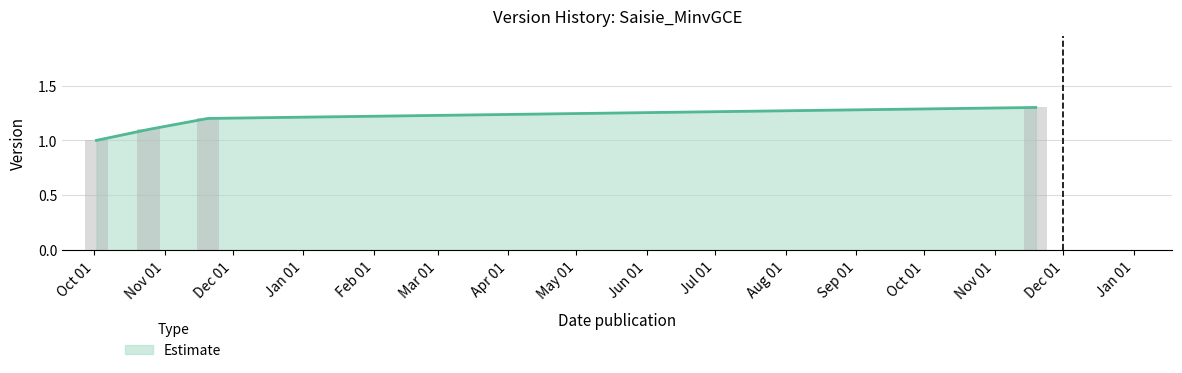

What is the average value?

1.1